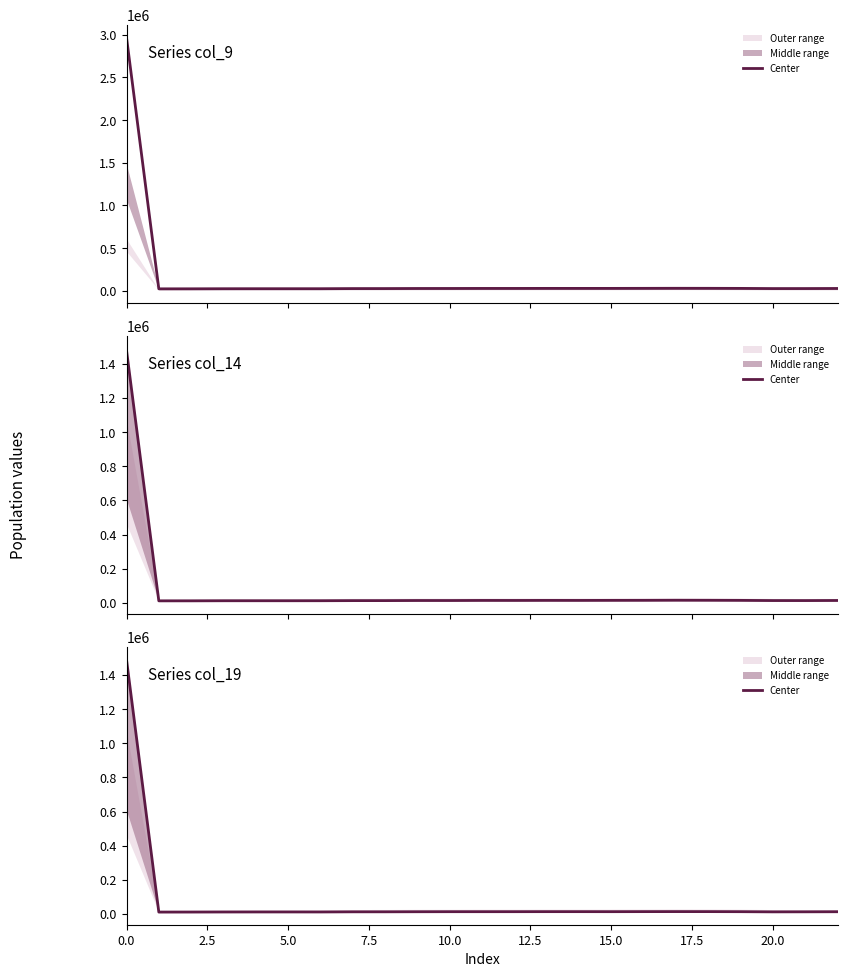

What is the difference between the maximum and second lowest values?

1478358